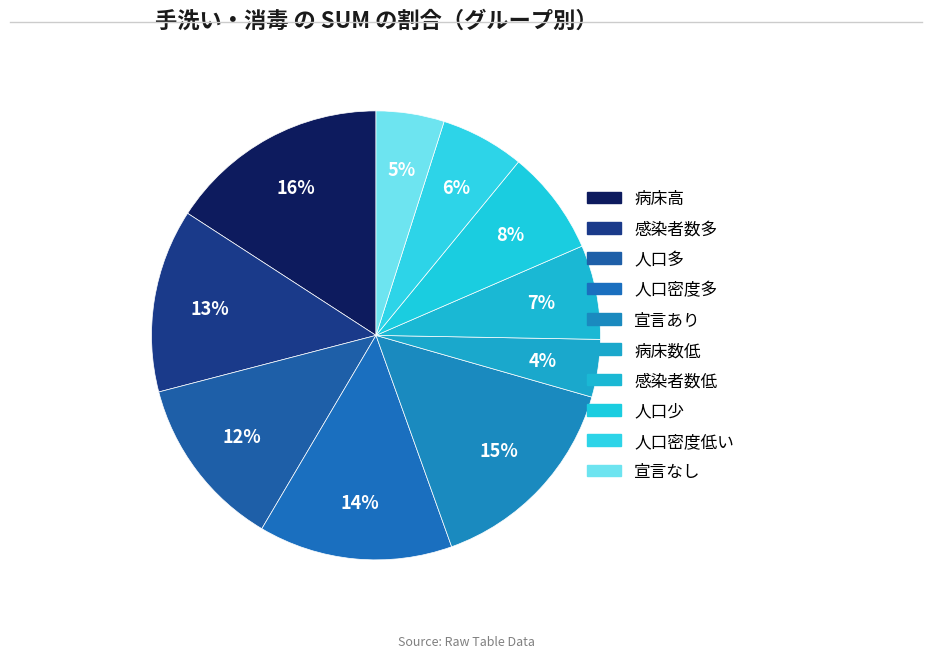

How many slices are in this pie chart?

10